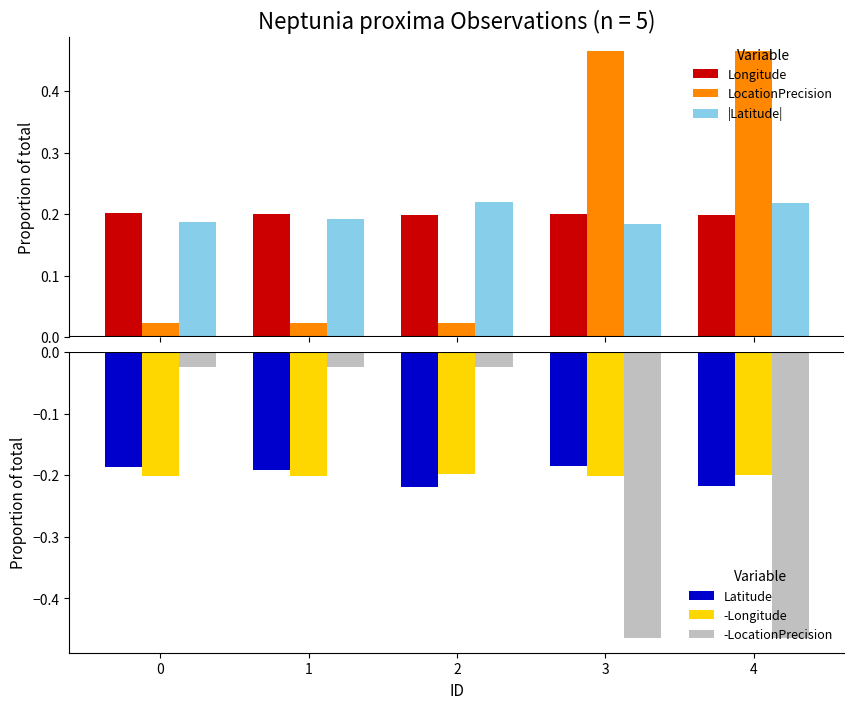

Rank the series by their maximum value, from lowest to highest.

-Longitude, Latitude, -LocationPrecision, Longitude, |Latitude|, LocationPrecision